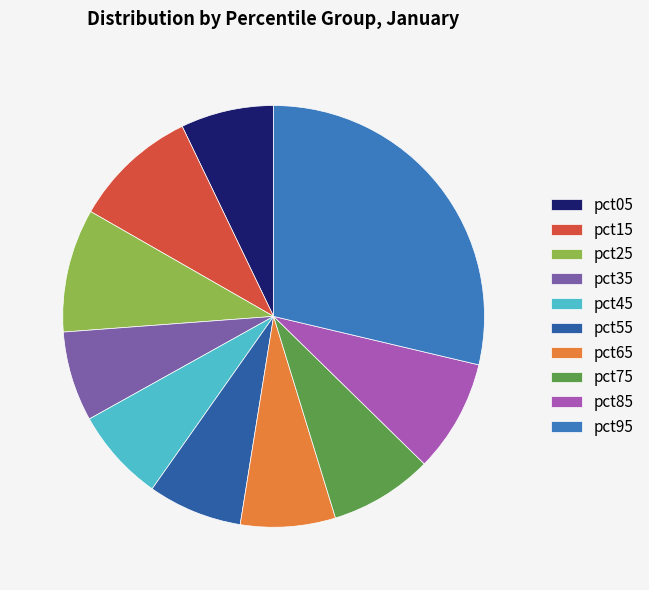

Rank the categories by value from highest to lowest.

pct95, pct15, pct25, pct85, pct75, pct65, pct55, pct45, pct05, pct35